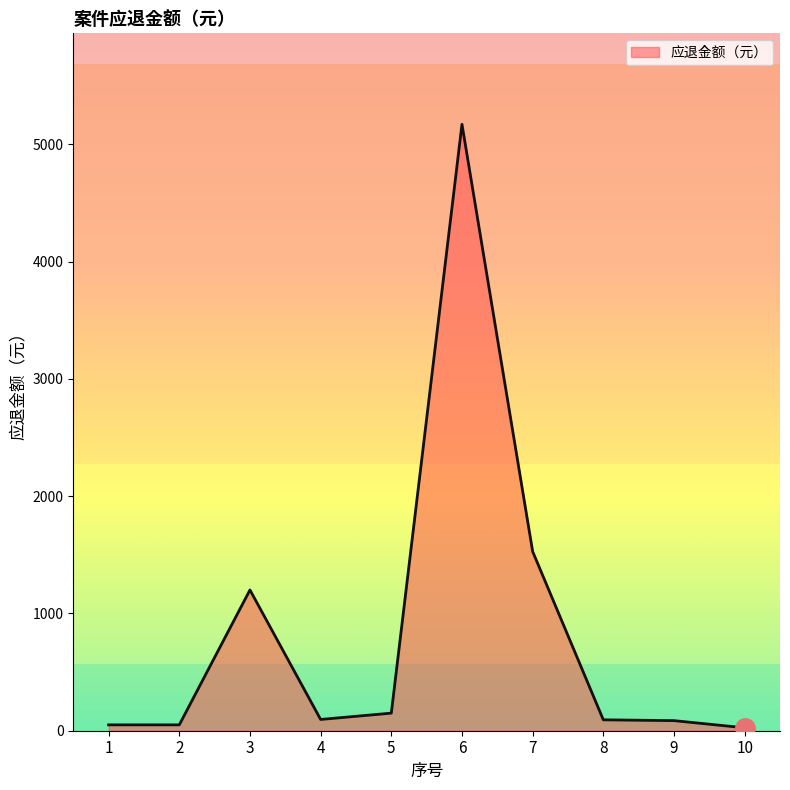

What is the approximate value at 3, to the nearest 10?

1200